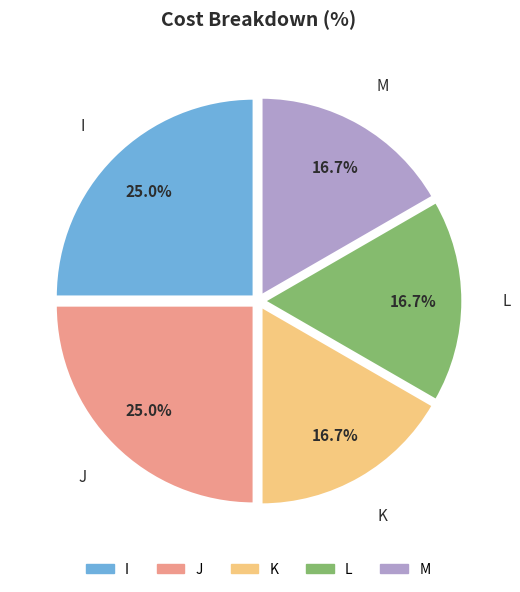

Count the number of slices in the pie.

5